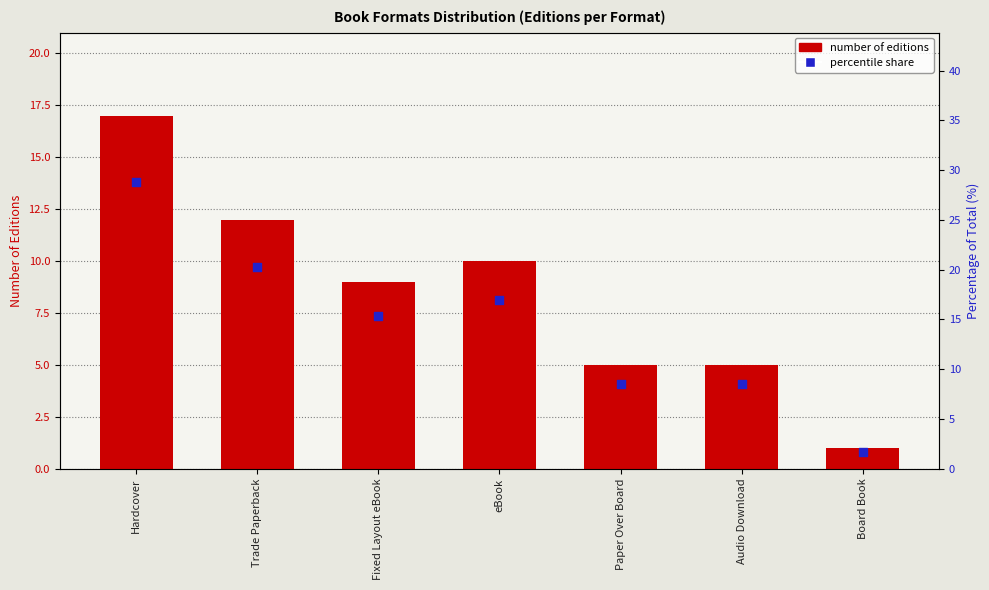

Which series has the largest total across all categories?

% of Total